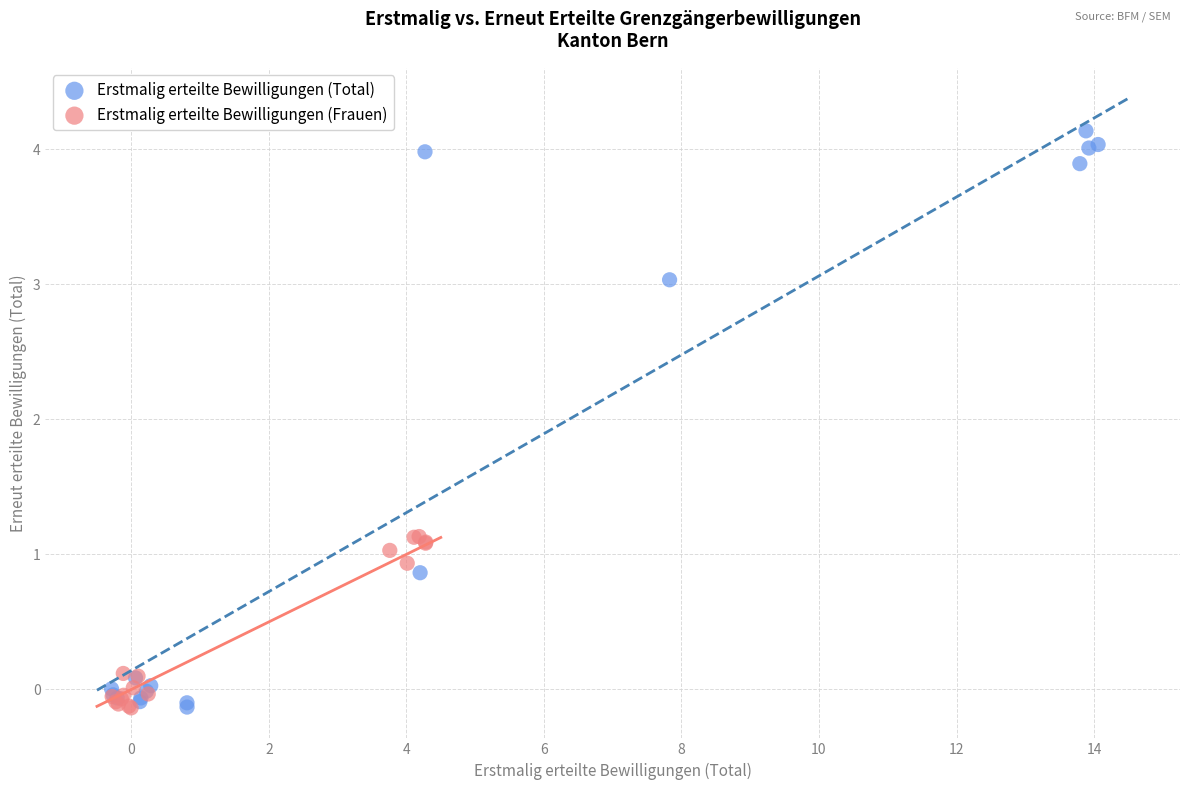

Which series has the widest spread of Y values?

Erstmalig erteilte Bewilligungen (Total)